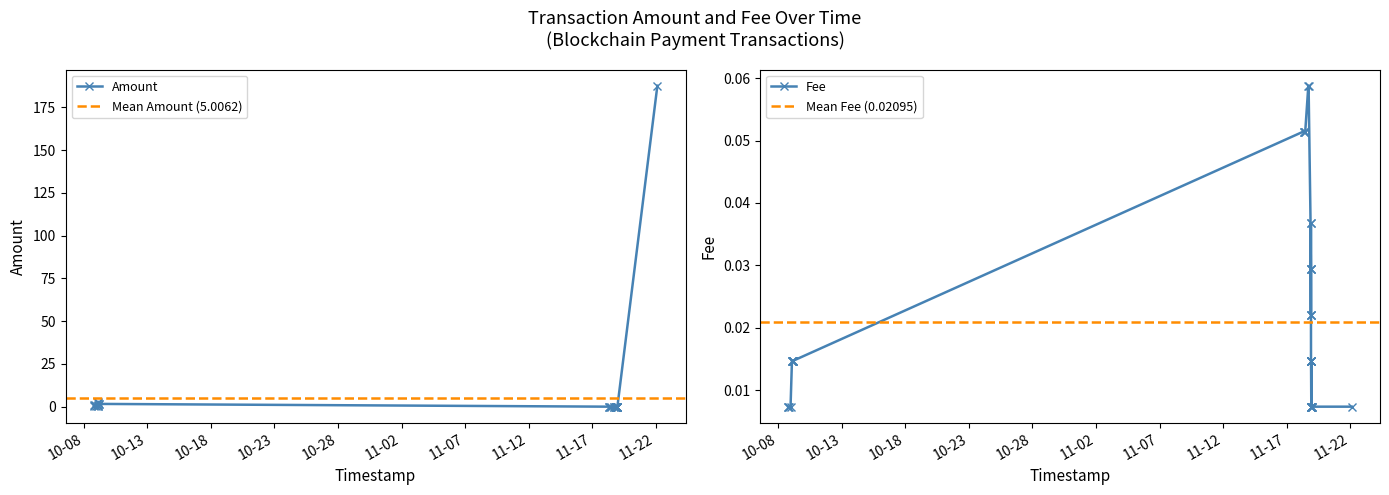

What are all the series names shown in the legend?

Amount, Fee